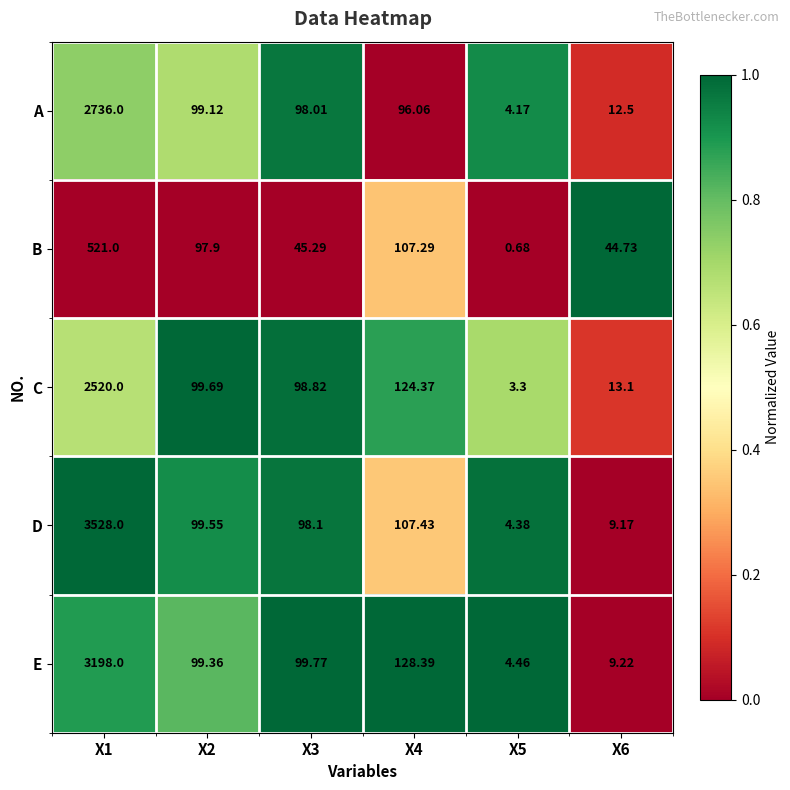

Which series changed the most between X5 and X6?

B